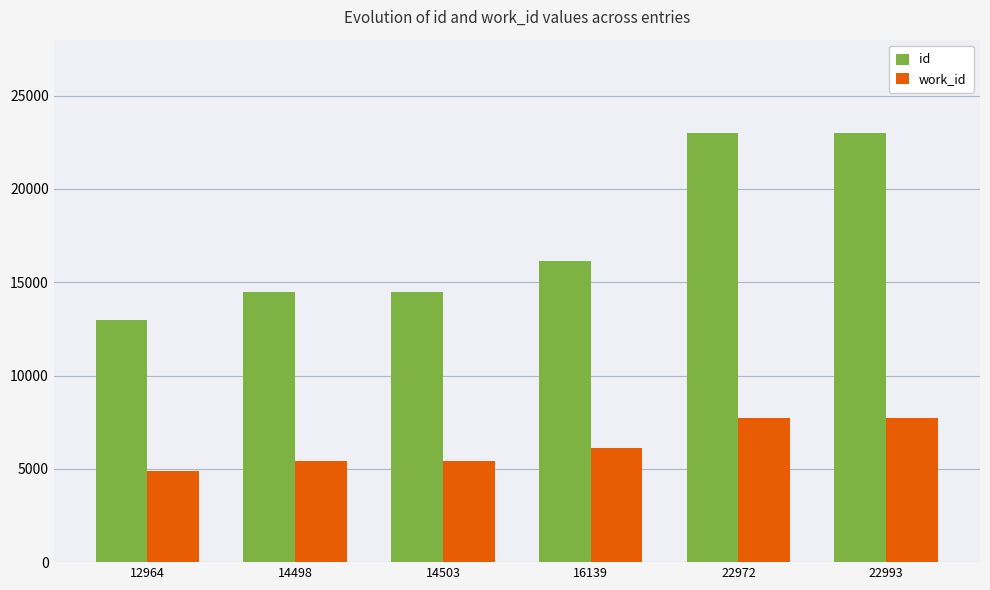

True or false: work_id has a value of 7728 at 22993.

True